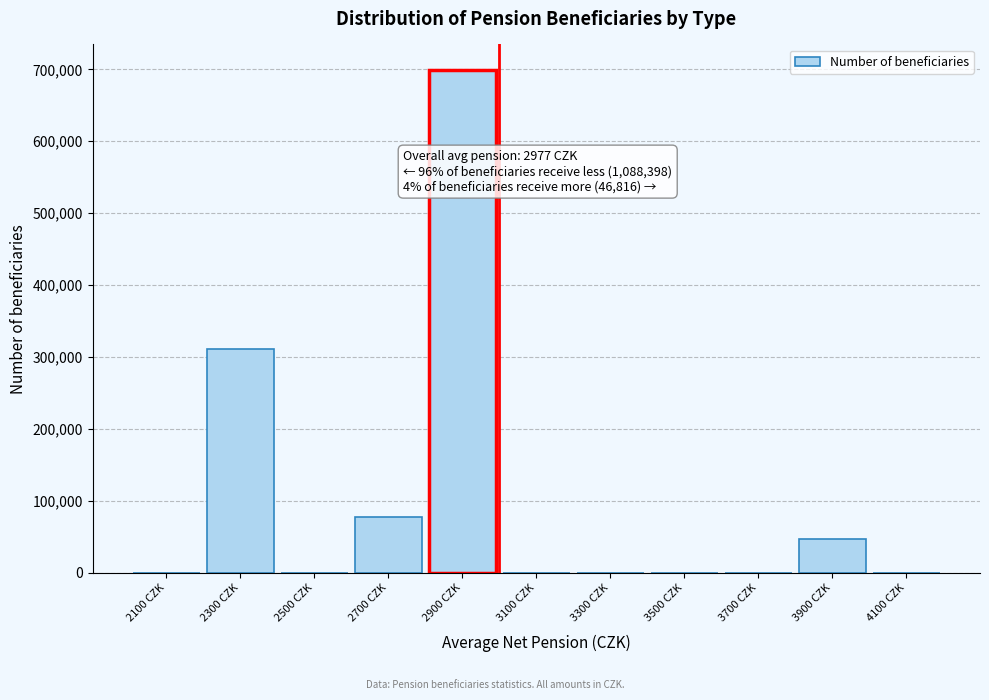

Between 2300 CZK and 2700 CZK, which is larger?

2300 CZK